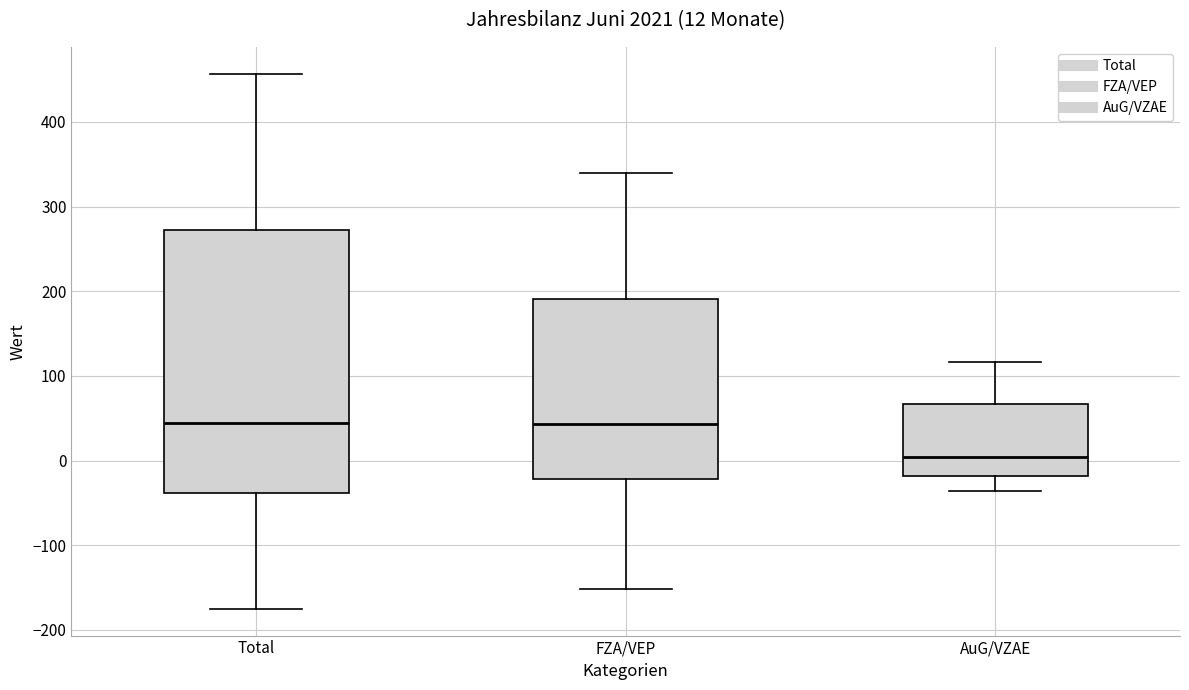

Comparing the boxes themselves (not the whiskers), which one is the tallest?

Total